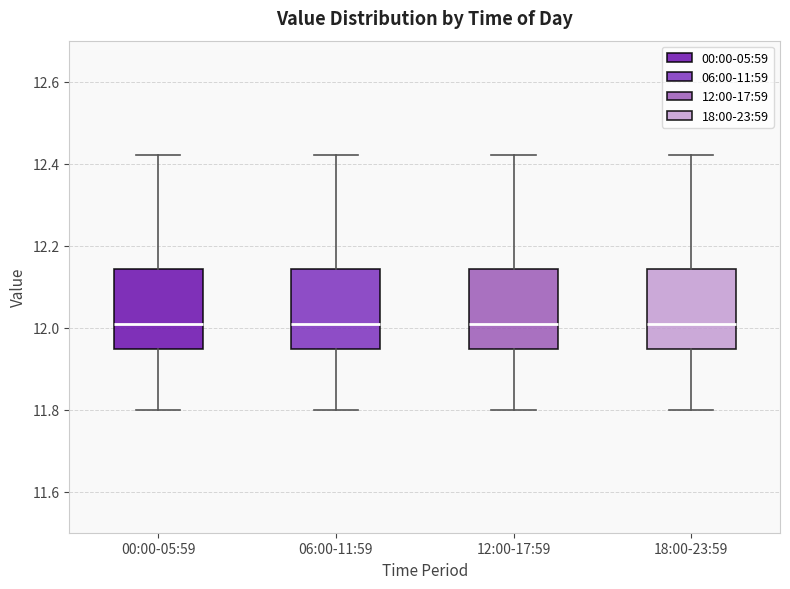

Reading left to right, read every box against the y-axis: the position of its median line, the range the box covers, and the ends of its whiskers. The values are not printed on the chart, so give them approximately, as read against the axis.

00:00-05:59: median 12.02, box 11.94 to 12.14, whiskers 11.80 to 12.42
06:00-11:59: median 12.02, box 11.94 to 12.14, whiskers 11.80 to 12.42
12:00-17:59: median 12.02, box 11.94 to 12.14, whiskers 11.80 to 12.42
18:00-23:59: median 12.02, box 11.94 to 12.14, whiskers 11.80 to 12.42